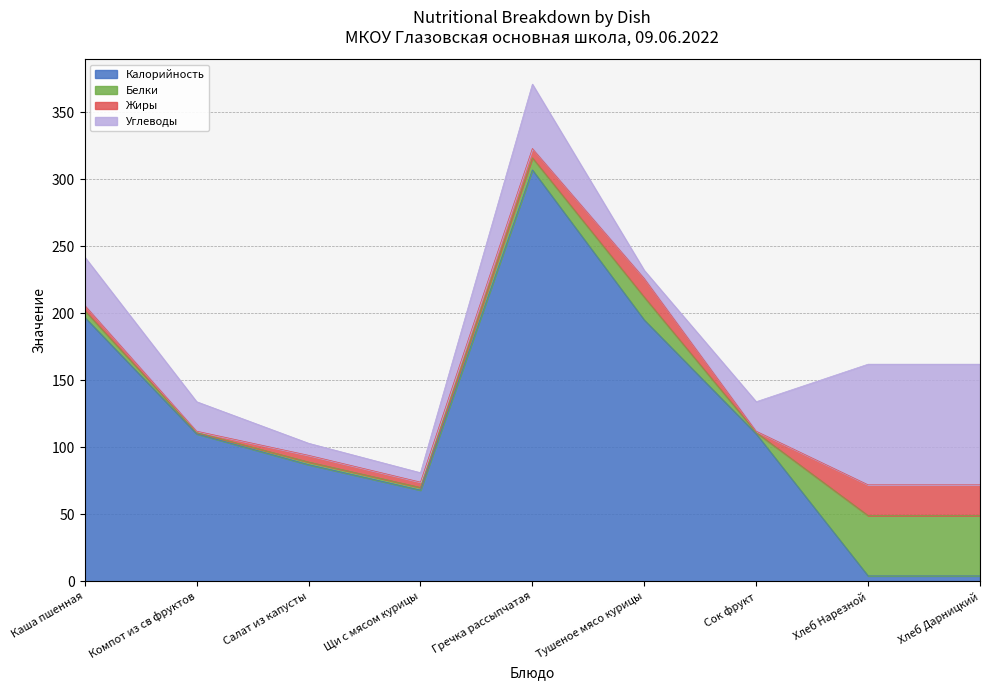

What is the total value across all series at Хлеб Нарезной?

162